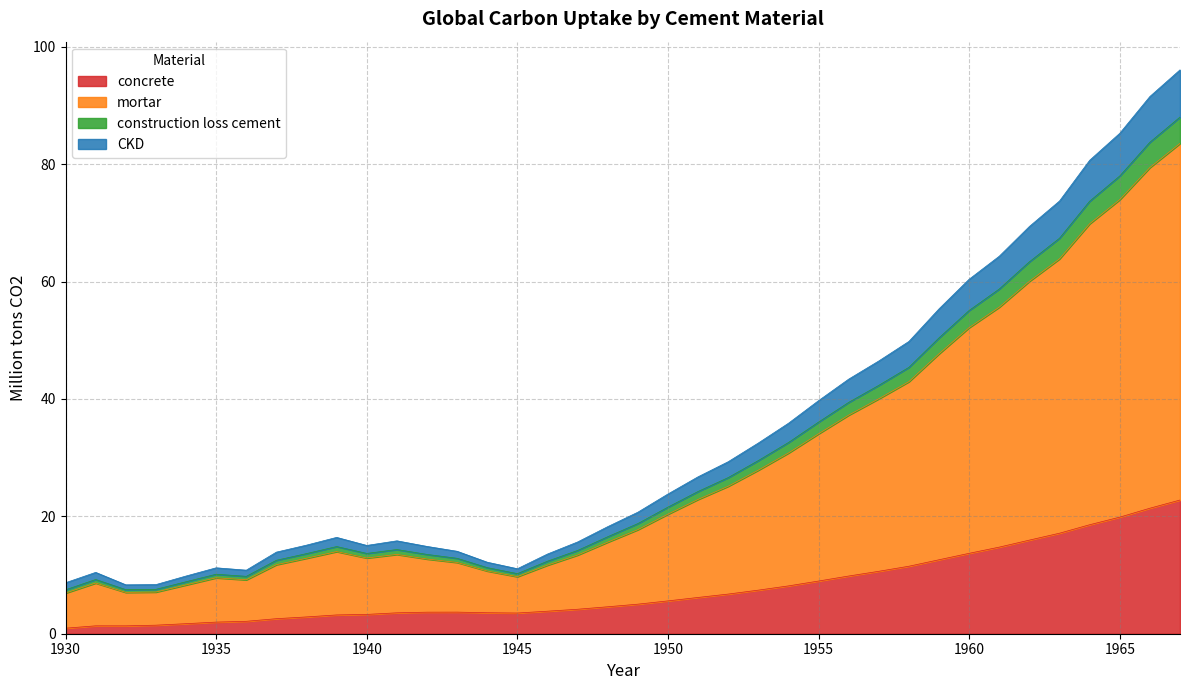

What is the highest value of the concrete series?

22.8